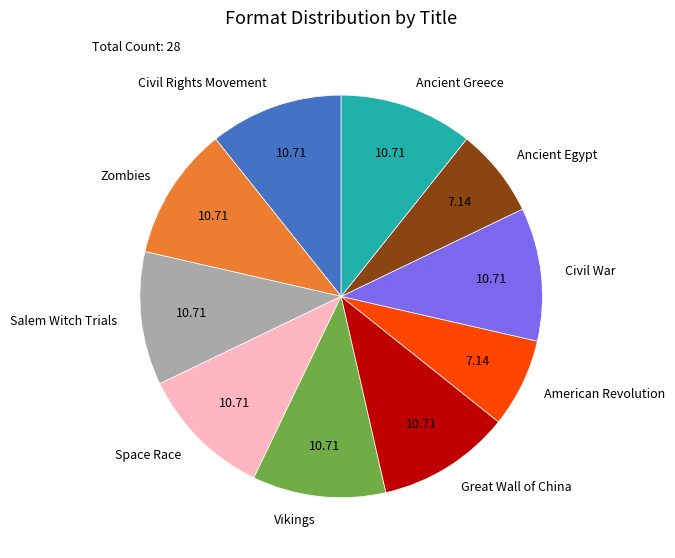

How many slices are in this pie chart?

10